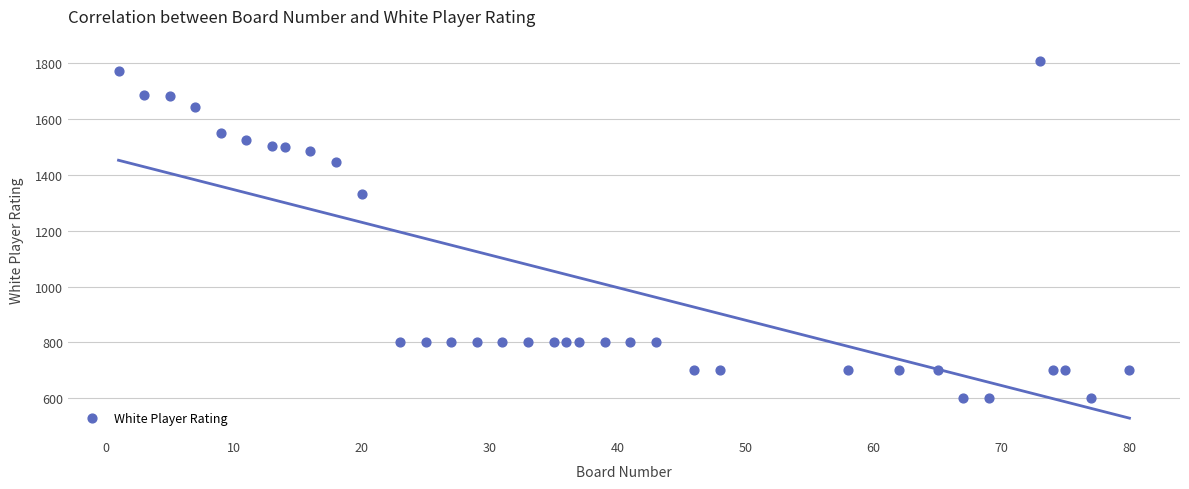

What is the range of Y values (max minus min)?

1209